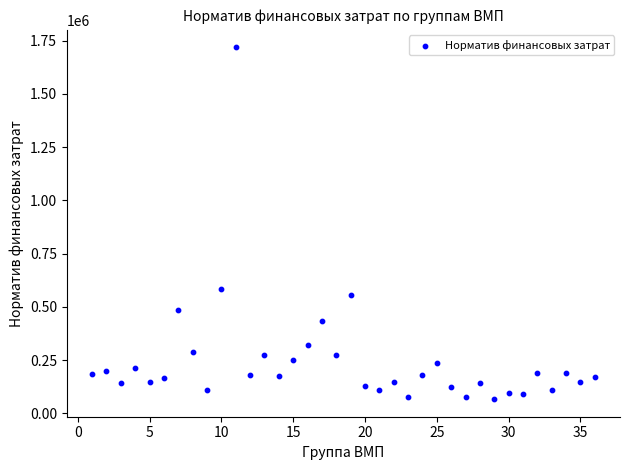

What is the range of Y values (max minus min)?

1651881